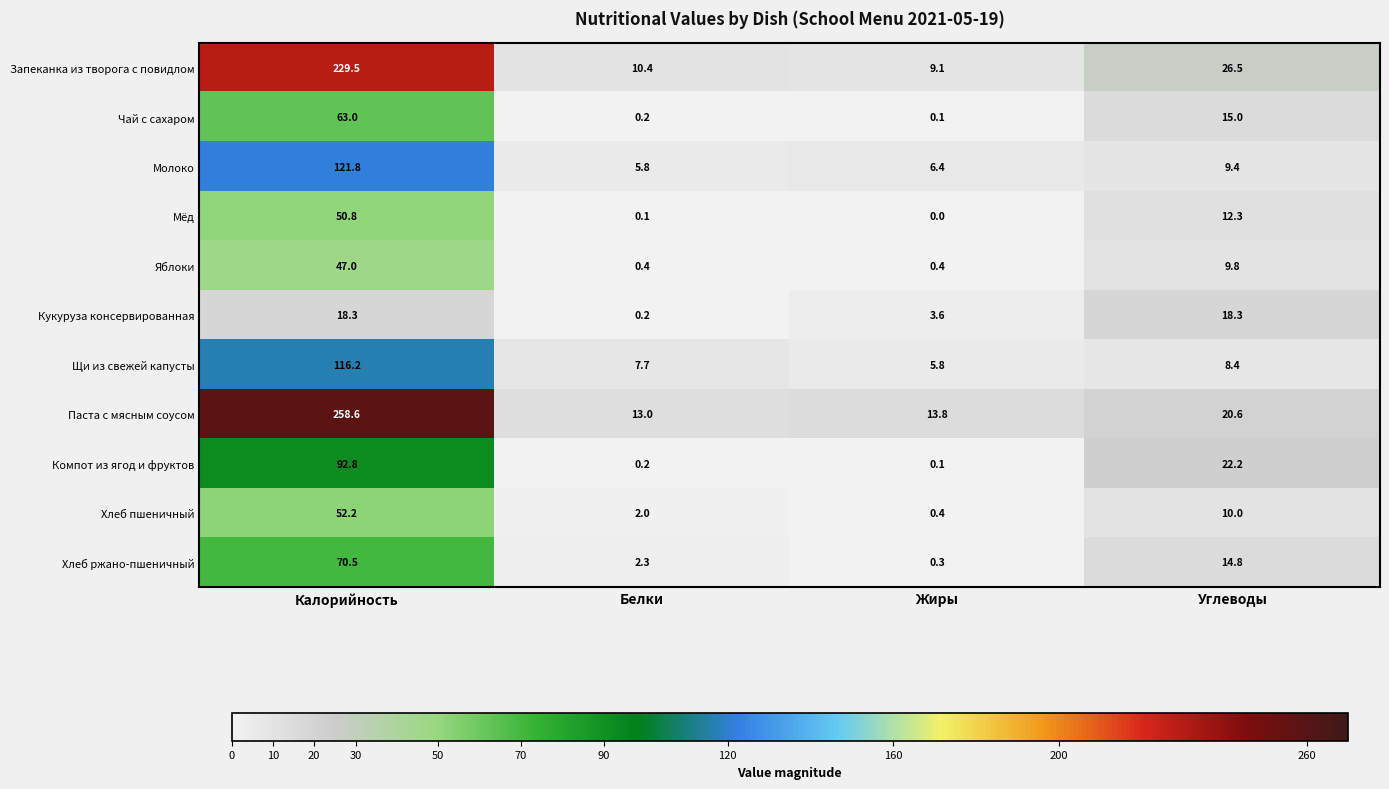

What is the sum of all Мёд values?

63.2